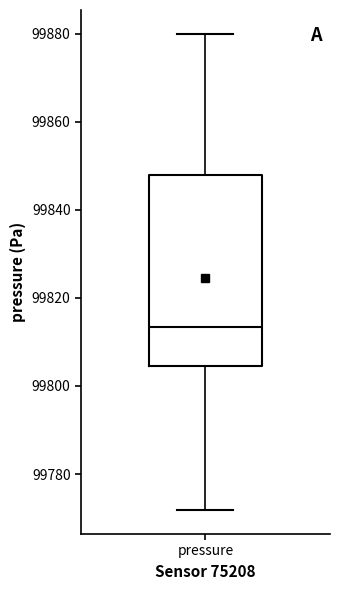

Read this box plot against the y-axis: the position of the median line, the range covered by the box, and the ends of both whiskers. The values are not printed on the chart, so give them approximately, as read against the axis.

median 99814, box 99804 to 99848, whiskers 99772 to 99880